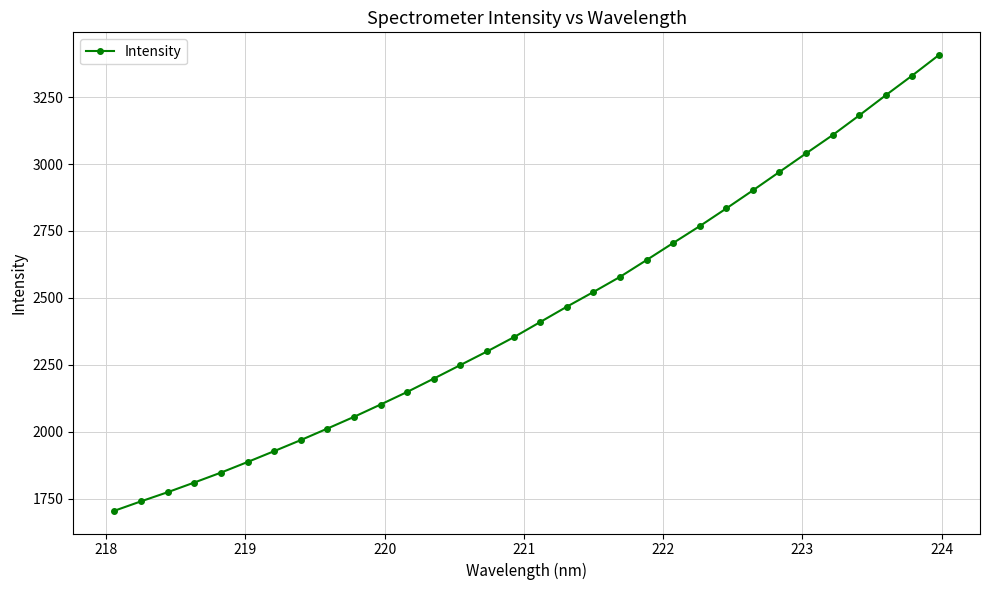

True or false: there are more than 2 points higher than both neighbors.

False